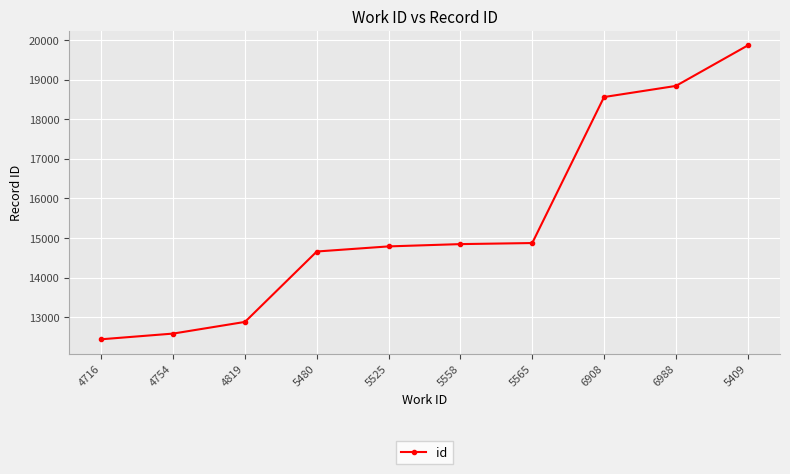

Does the chart display data point markers on the line(s)?

Yes